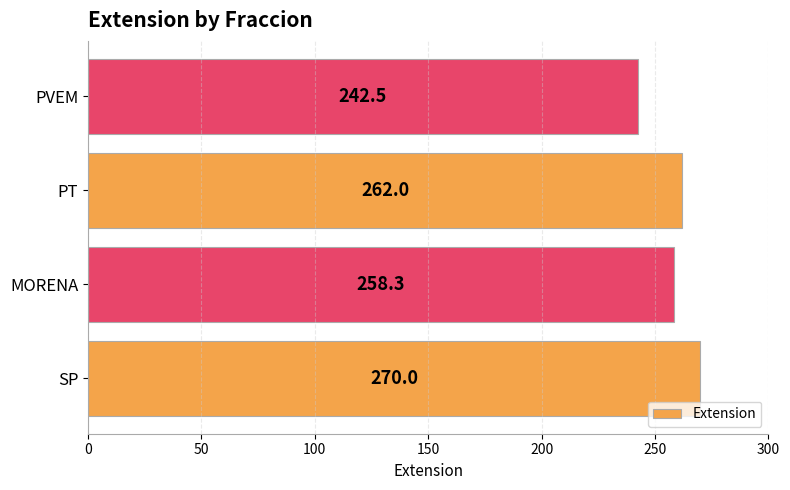

What is the difference between the maximum and second lowest values?

11.7